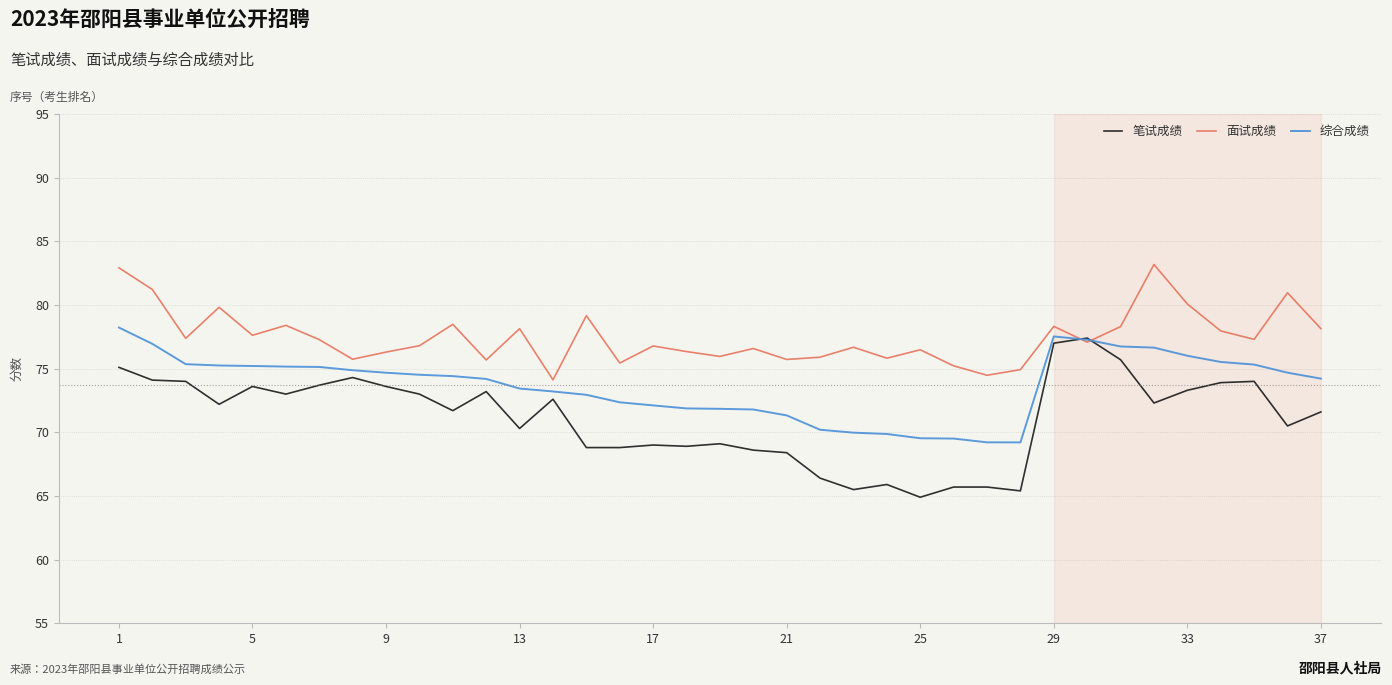

Which series has the largest total across all categories?

面试成绩